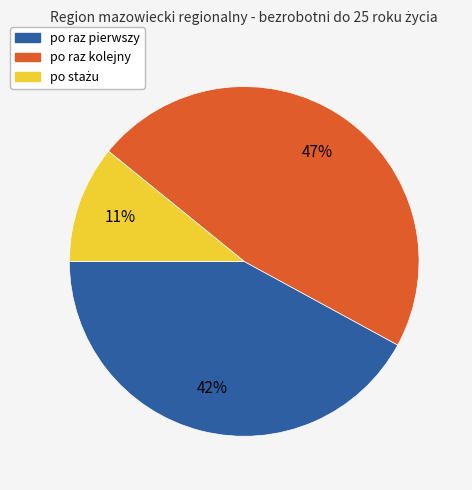

To the nearest percent, what portion does po raz pierwszy represent?

42%